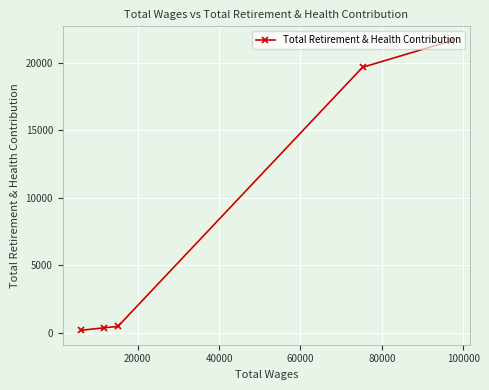

Reading left to right, extract all data points from this chart.

197	379	485	19663	21623